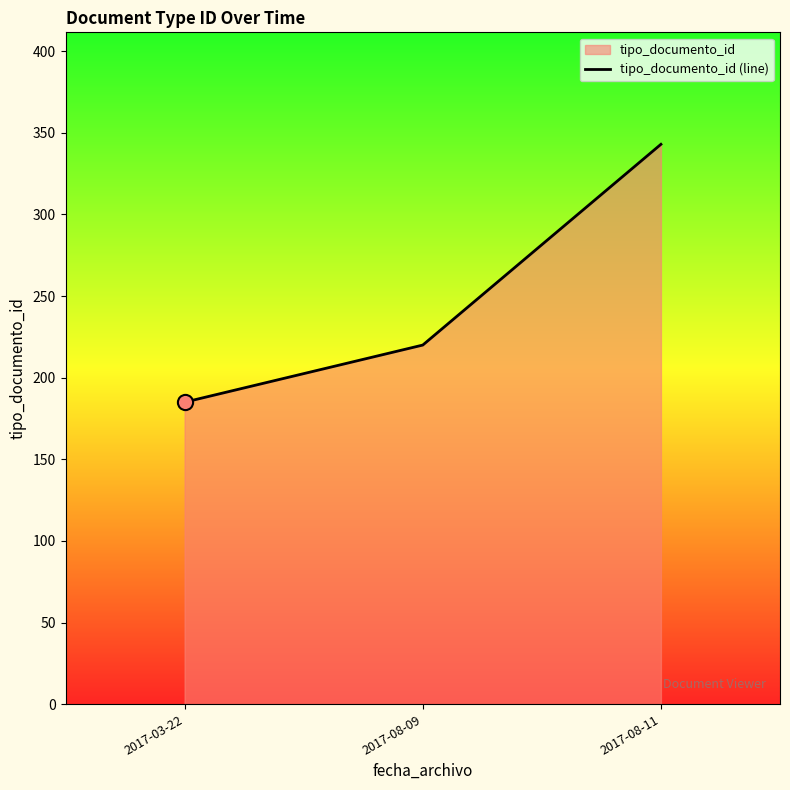

What is the ratio of the value at 2017-08-09 to the value at 2017-08-11?

0.6